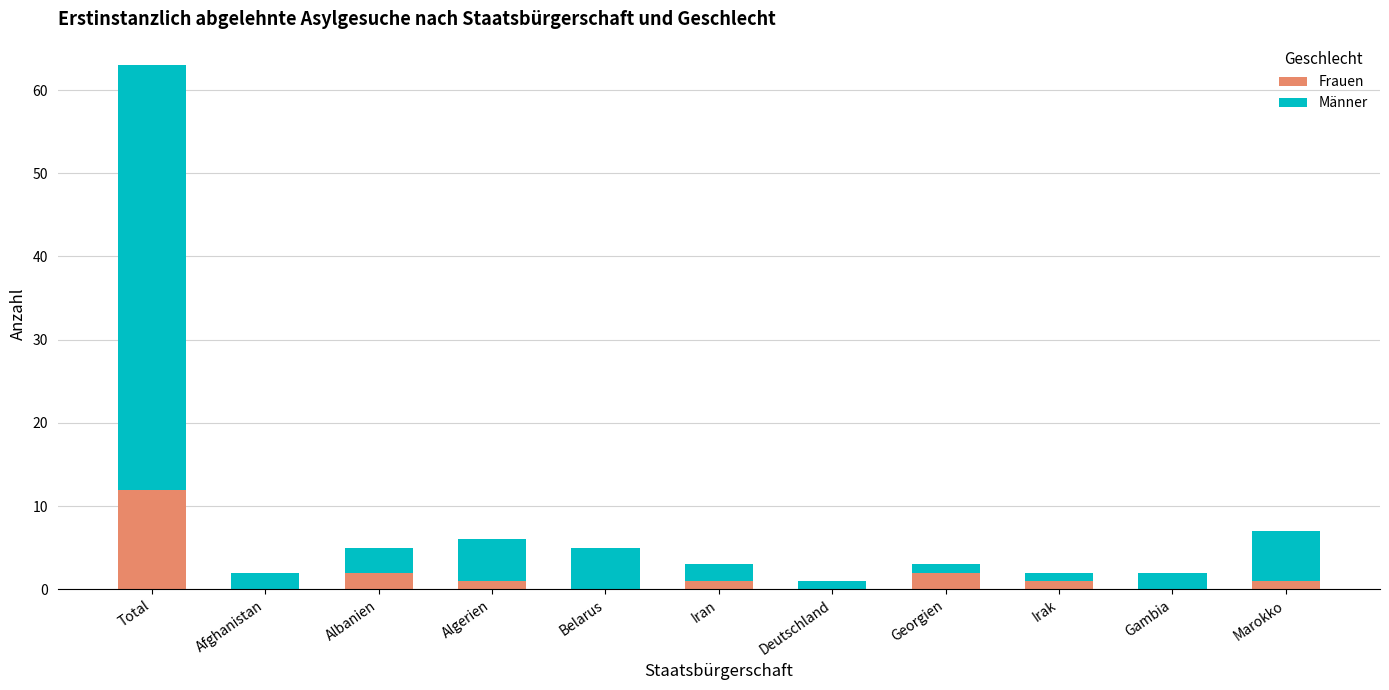

The Frauen series shows 5 at Afghanistan. True or false?

False